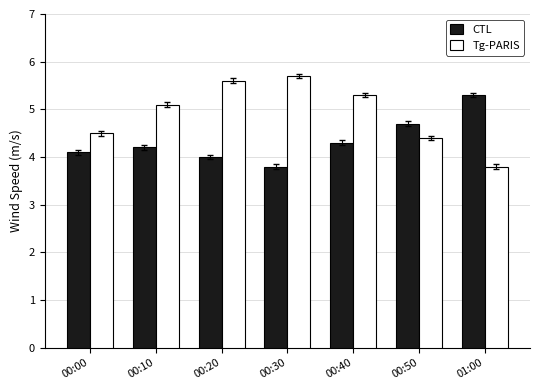

How many series are shown in this chart?

2